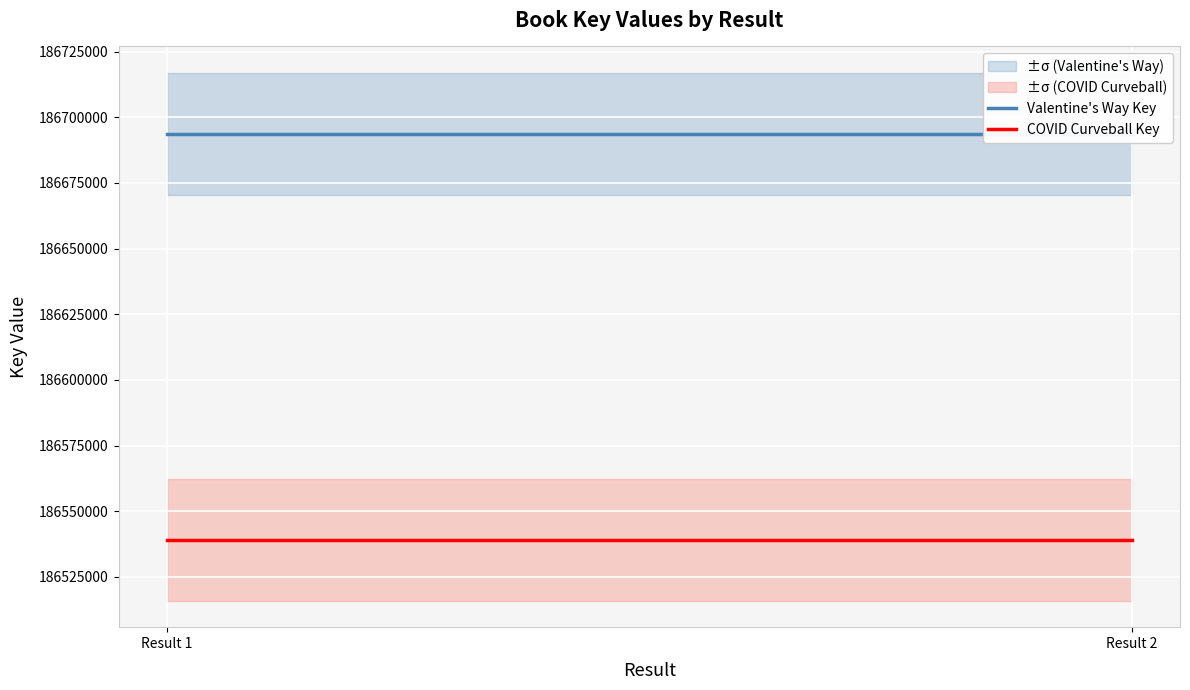

Between Result 2 and Result 1, which is larger?

Result 2